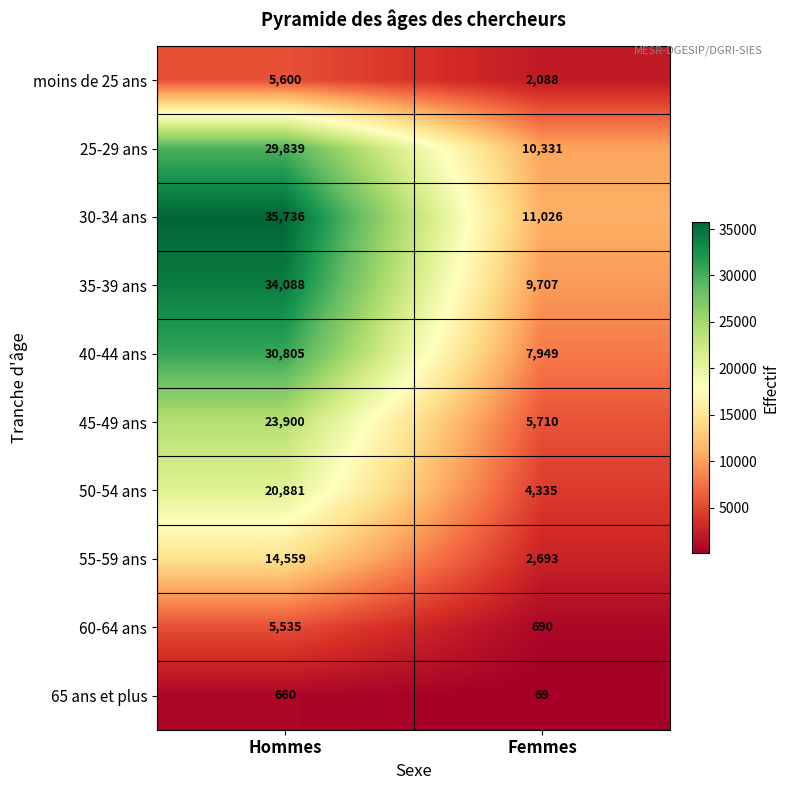

At which category does the chart reach its minimum across all series?

Femmes